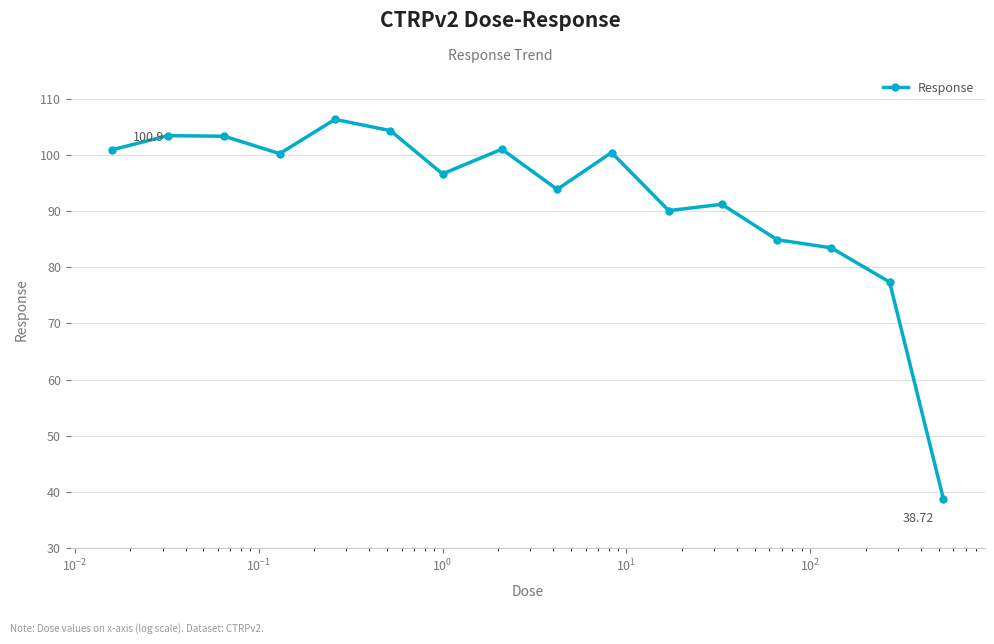

What is the difference between the maximum and minimum values?

67.6